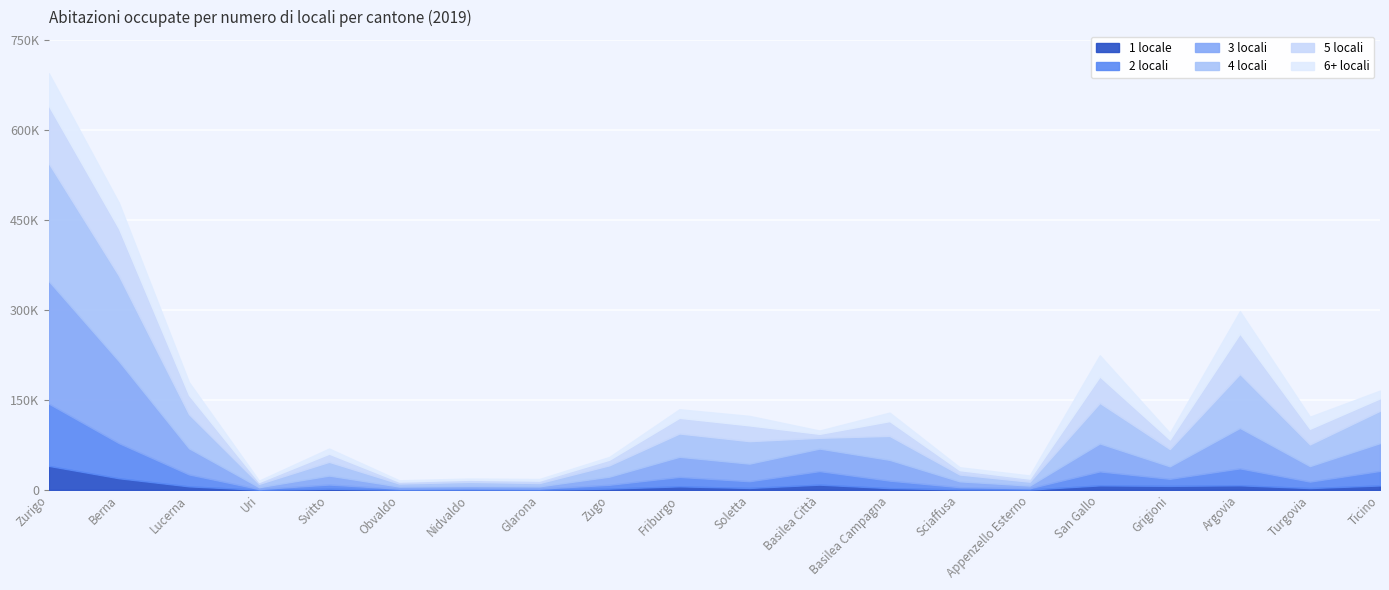

Is it true that 5 locali equals 95865 at Zurigo?

True